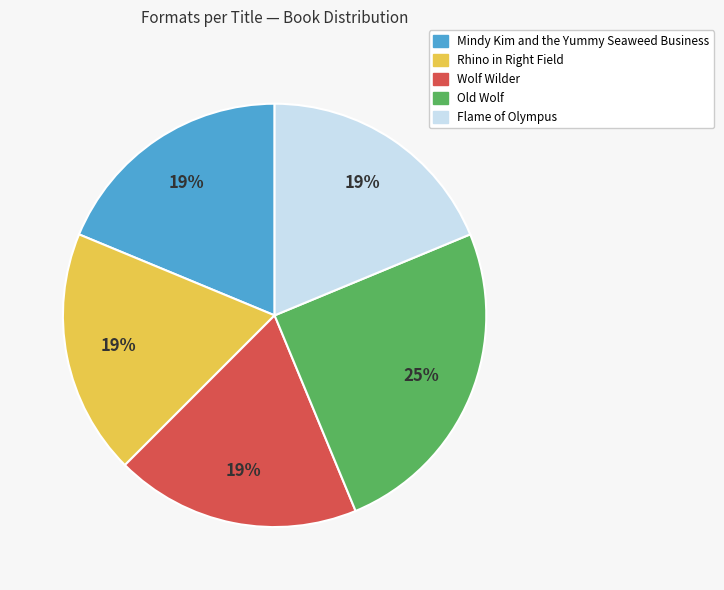

Do Flame of Olympus and Mindy Kim and the Yummy Seaweed Business together represent more than half of the pie?

No